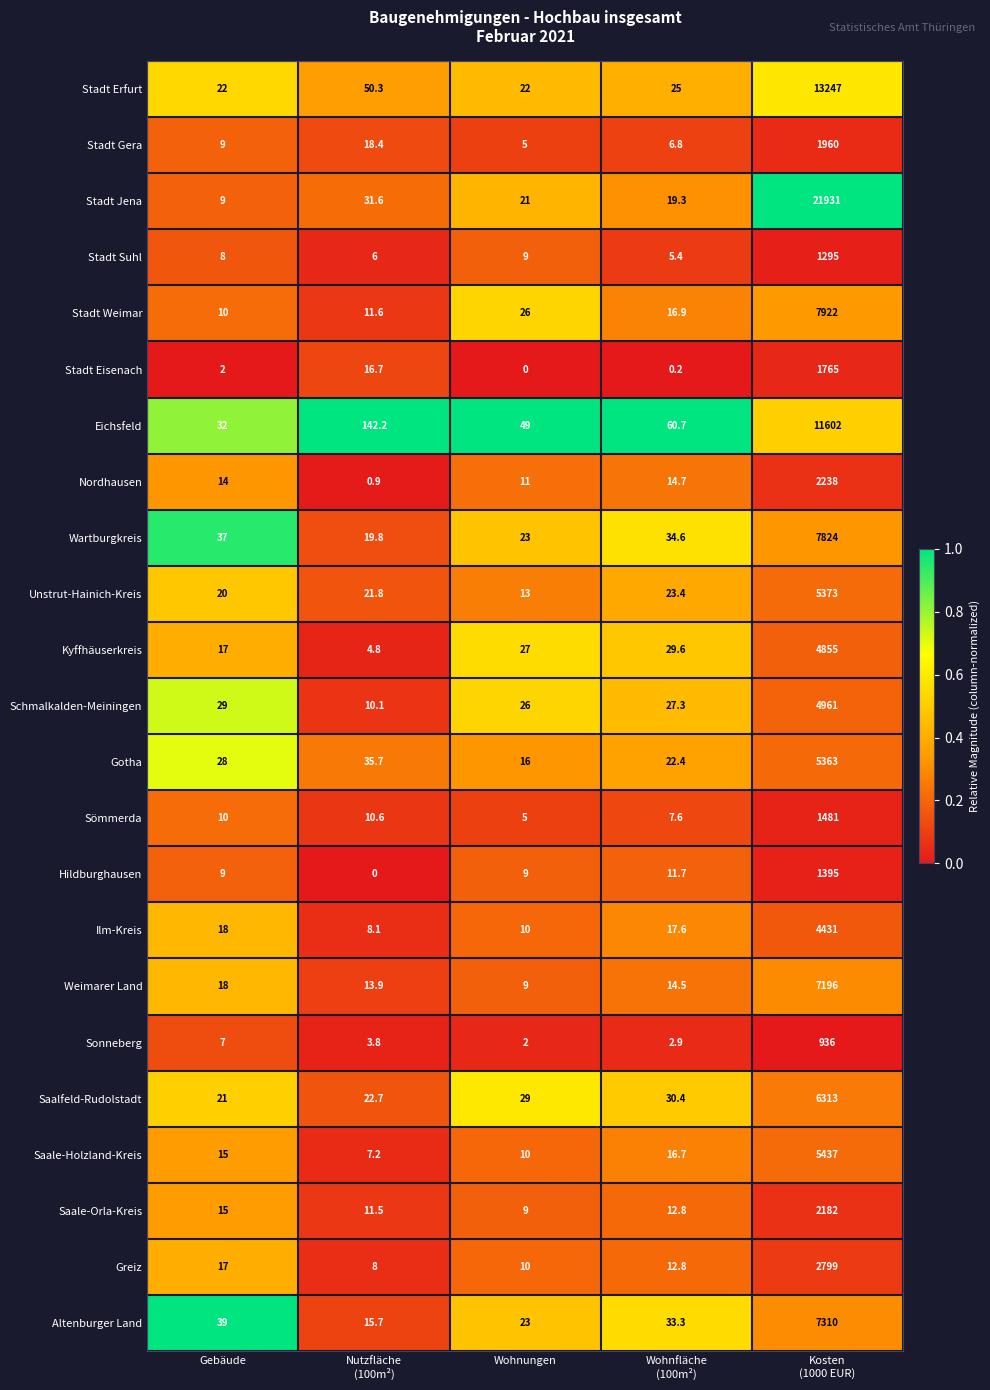

The value of Stadt Jena at Gebäude is 16.0. True or false?

False